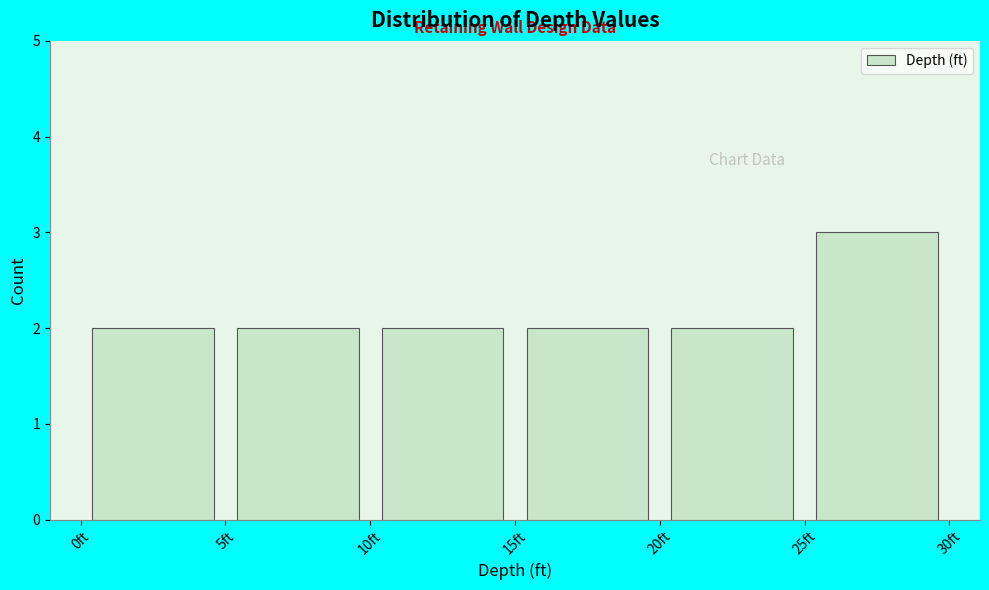

What is the height of the bar covering 20 to 25 on the x-axis? The values are not printed on the chart, so give them approximately, as read against the axis.

2